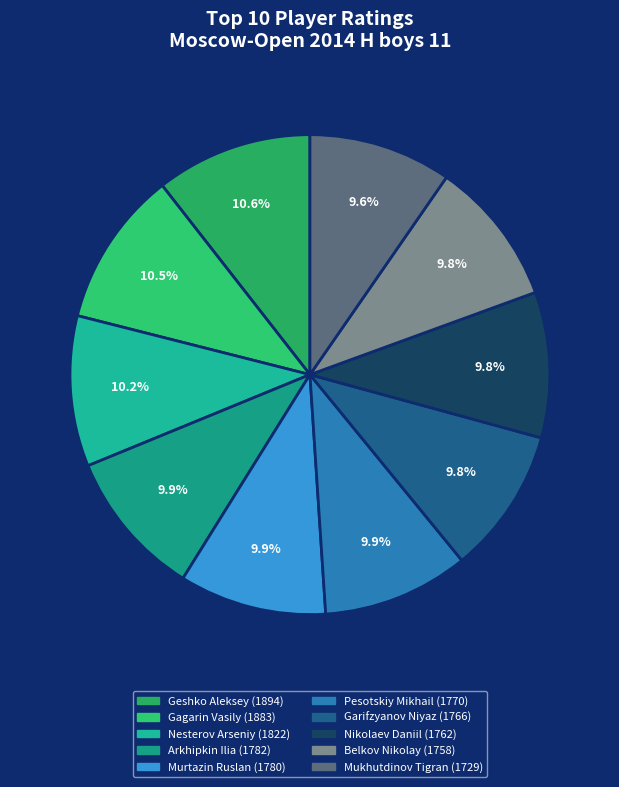

To the nearest percent, what is the combined percentage of Gagarin Vasily and Murtazin Ruslan?

20%